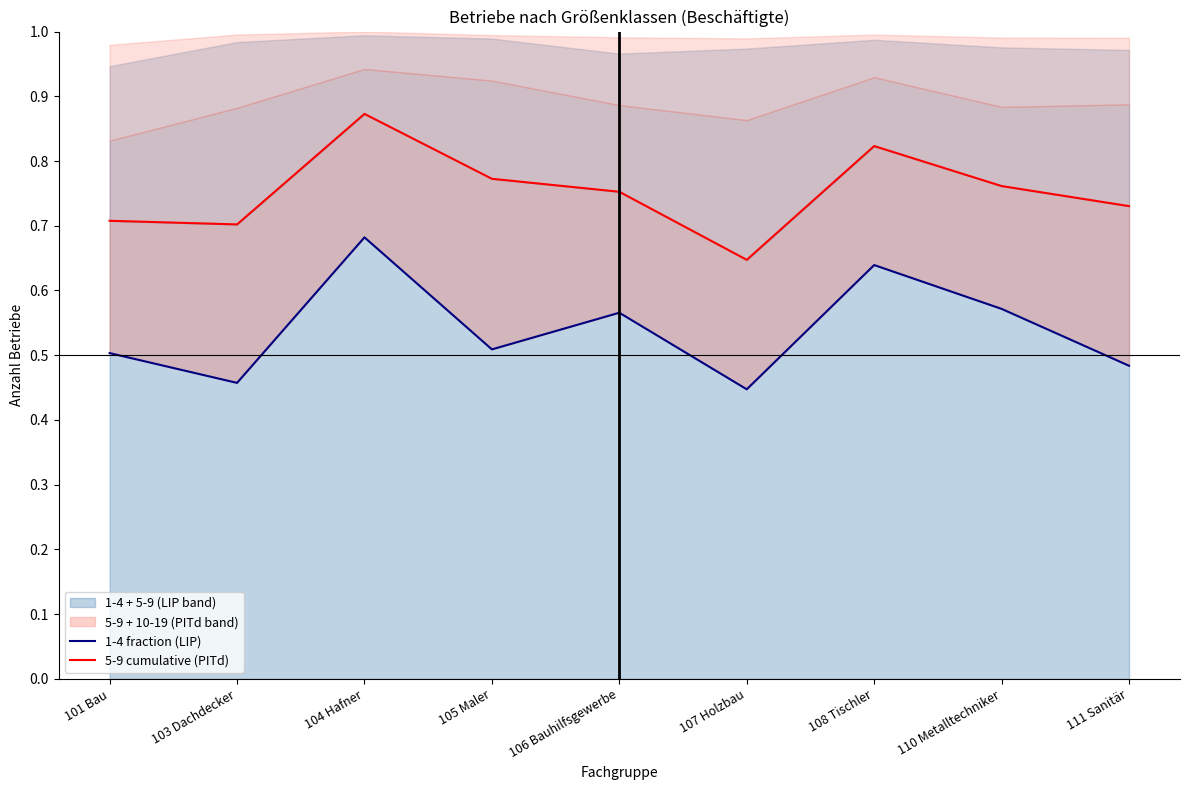

Reading right to left, what are all the values shown in this chart?

1-4 fraction (LIP): 111 Sanitär=0.5	110 Metalltechniker=0.6	108 Tischler=0.6	107 Holzbau=0.4	106 Bauhilfsgewerbe=0.6	105 Maler=0.5	104 Hafner=0.7	103 Dachdecker=0.5	101 Bau=0.5
5-9 cumulative (PITd): 111 Sanitär=0.7	110 Metalltechniker=0.8	108 Tischler=0.8	107 Holzbau=0.6	106 Bauhilfsgewerbe=0.8	105 Maler=0.8	104 Hafner=0.9	103 Dachdecker=0.7	101 Bau=0.7